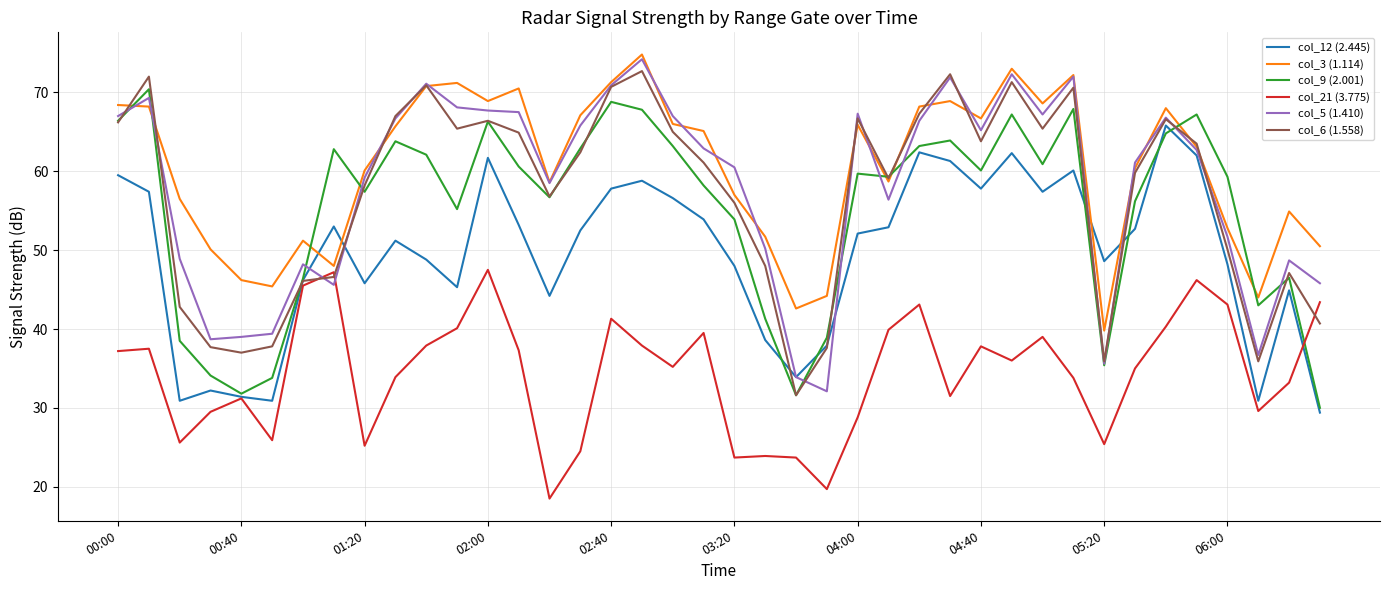

What is the minimum value for col_9 (2.001)?

30.0